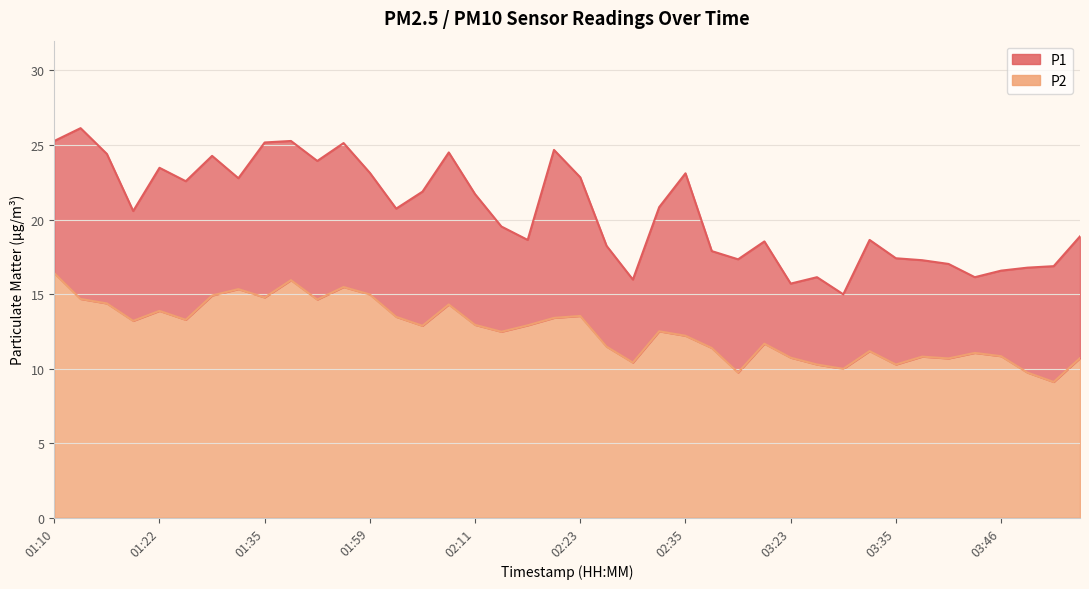

Where is the first local minimum for P2?

01:19